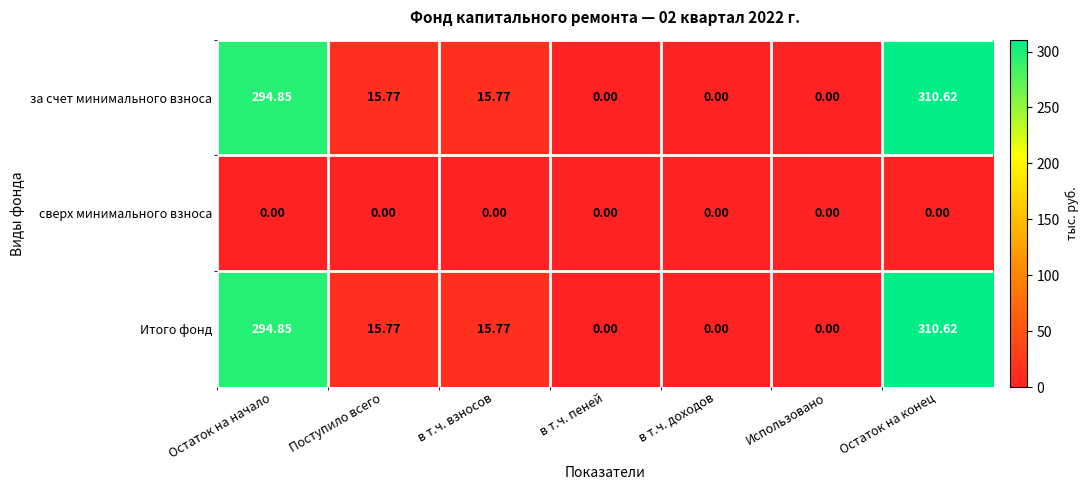

At which label does Итого фонд reach its peak?

Остаток на конец